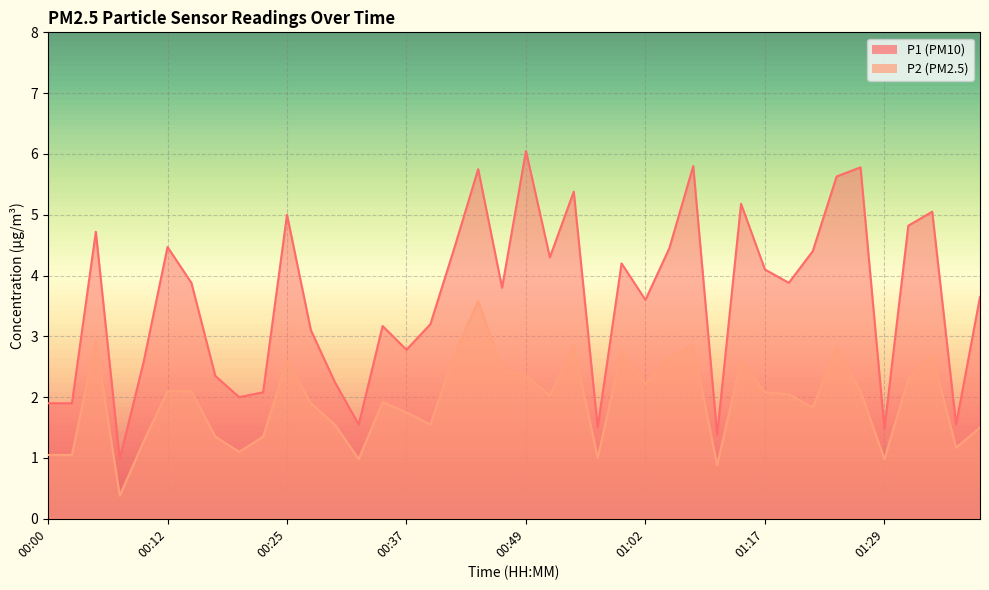

Rank the series at 01:29 from lowest to highest value.

P2, P1